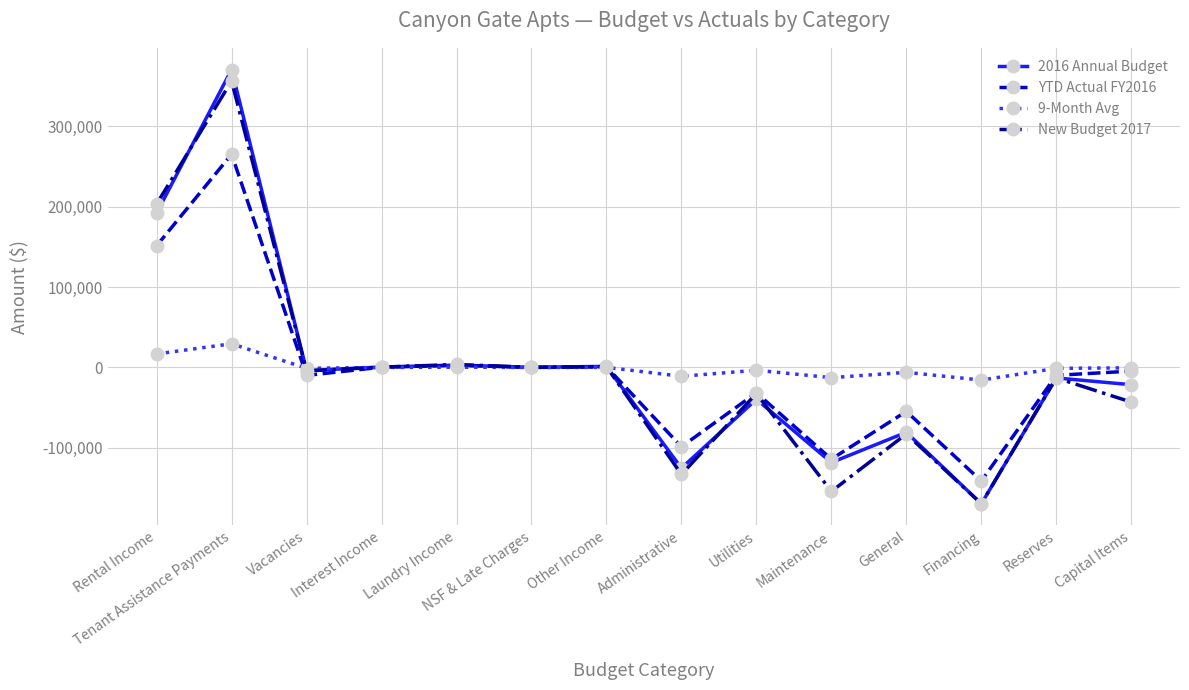

What position from the left is Reserves?

13